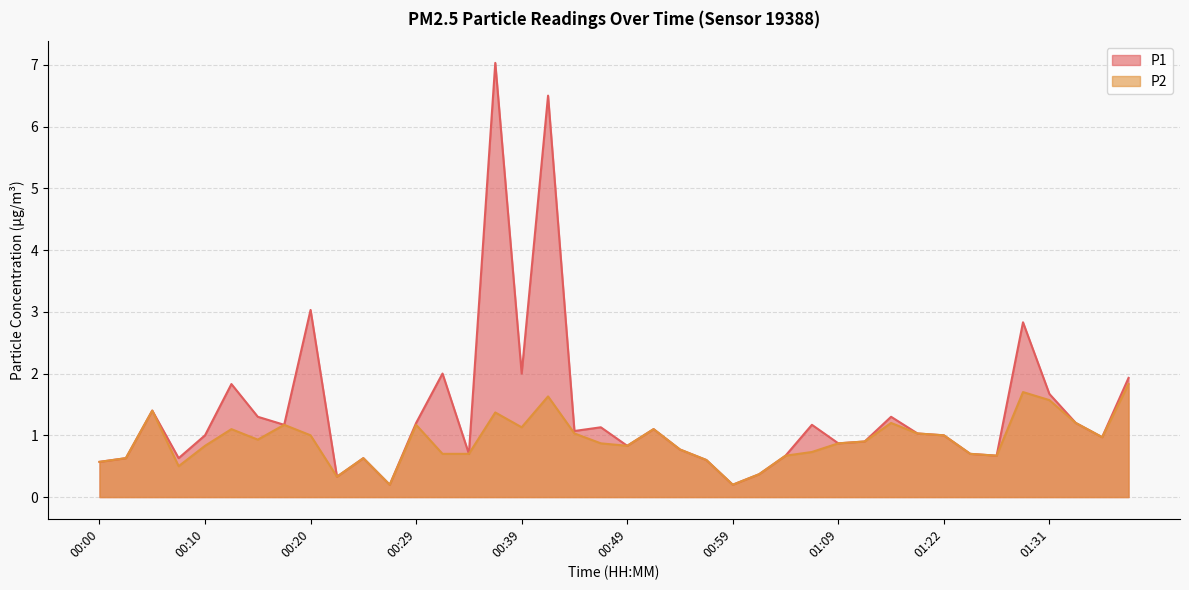

Where is the first local maximum for P1?

00:05